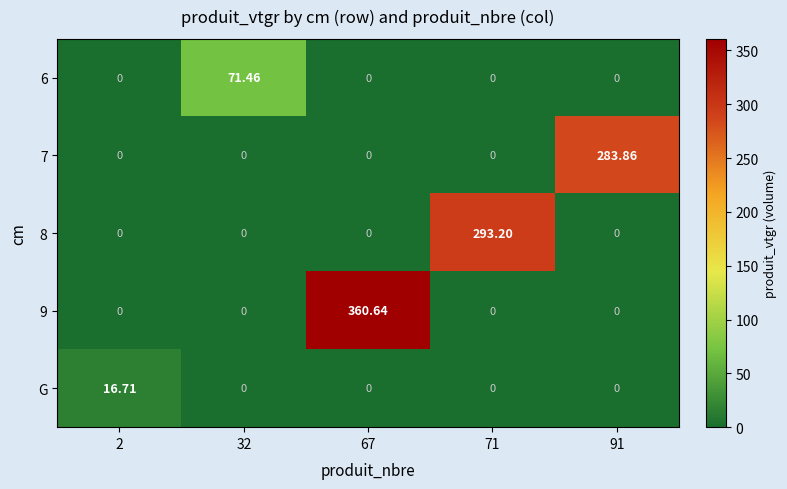

What is the maximum value shown in the chart?

360.6